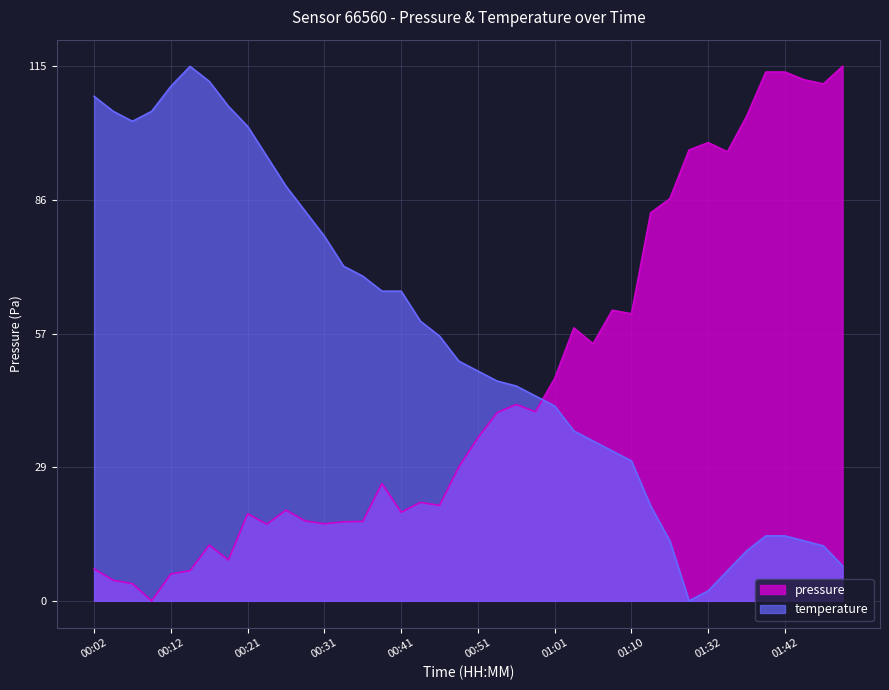

List the series in order of their peak value, highest first.

pressure, temperature